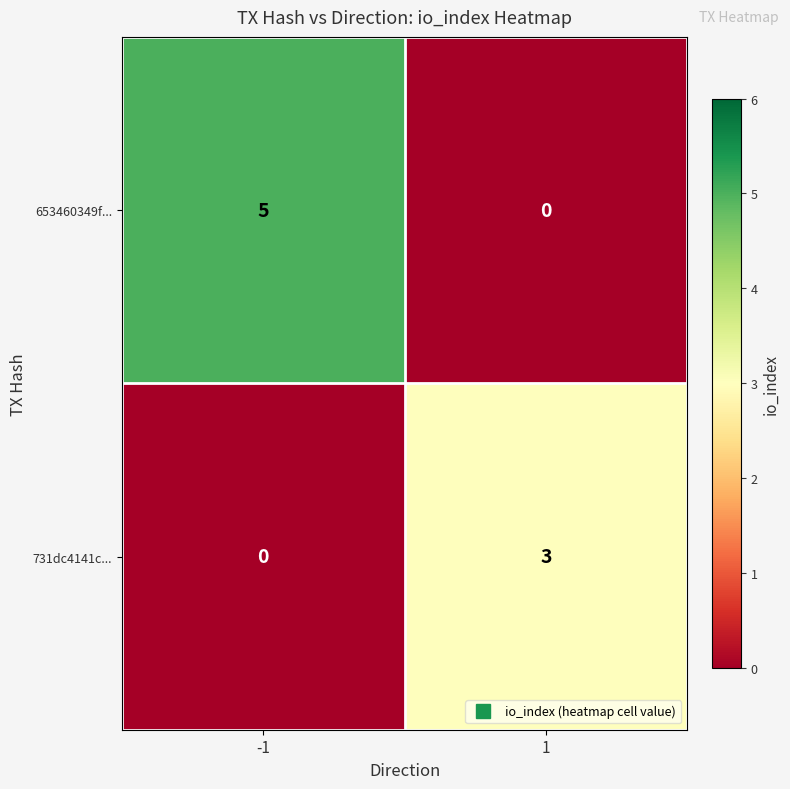

Count the number of categories in the chart.

2